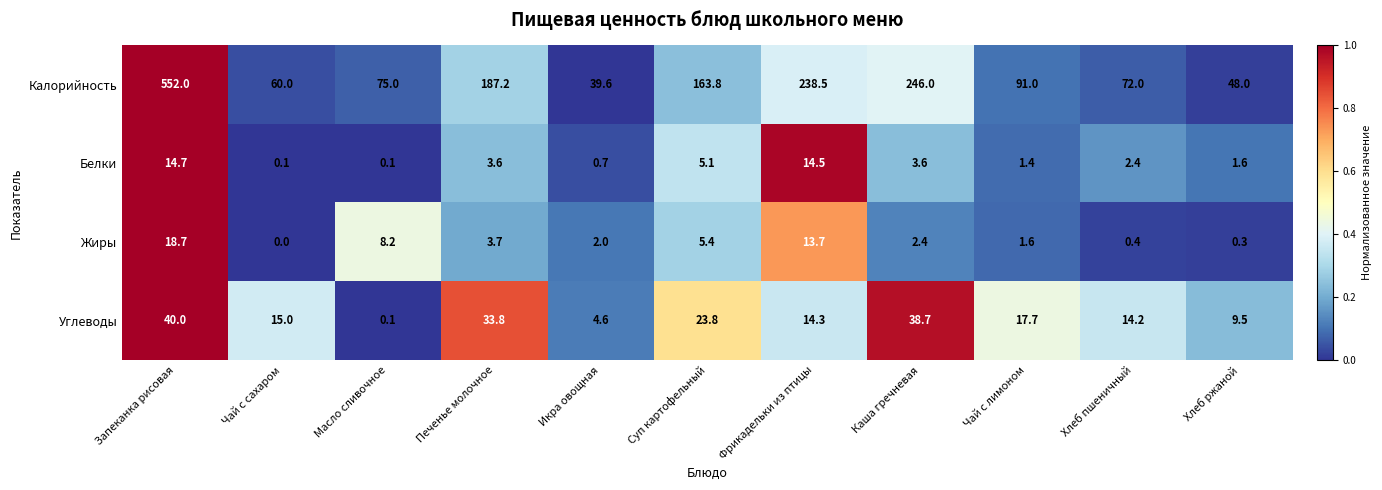

True or false: Углеводы has a value of 33.8 at Печенье молочное.

True